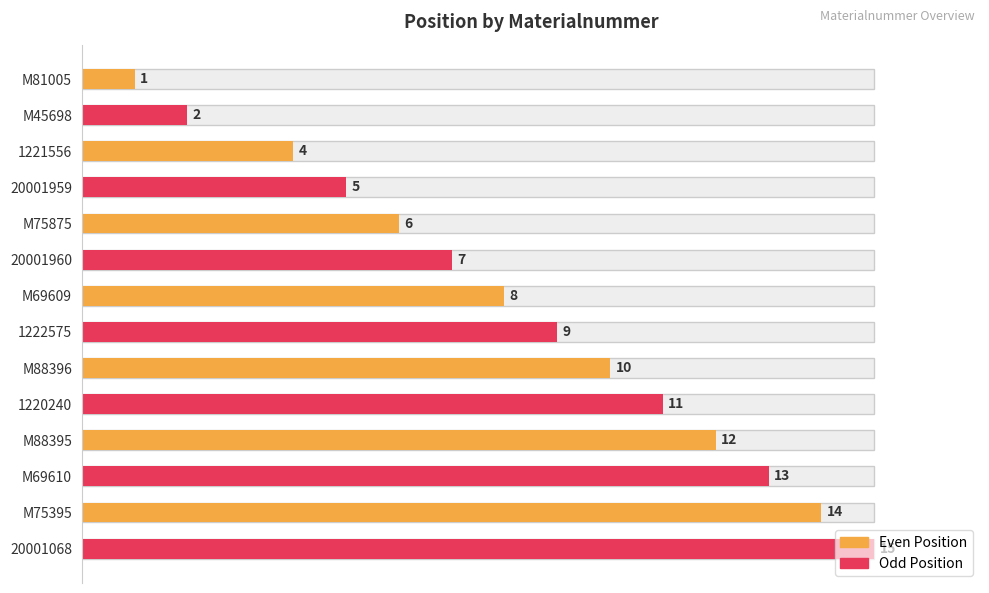

True or false: the data shows 2 at M81005.

False